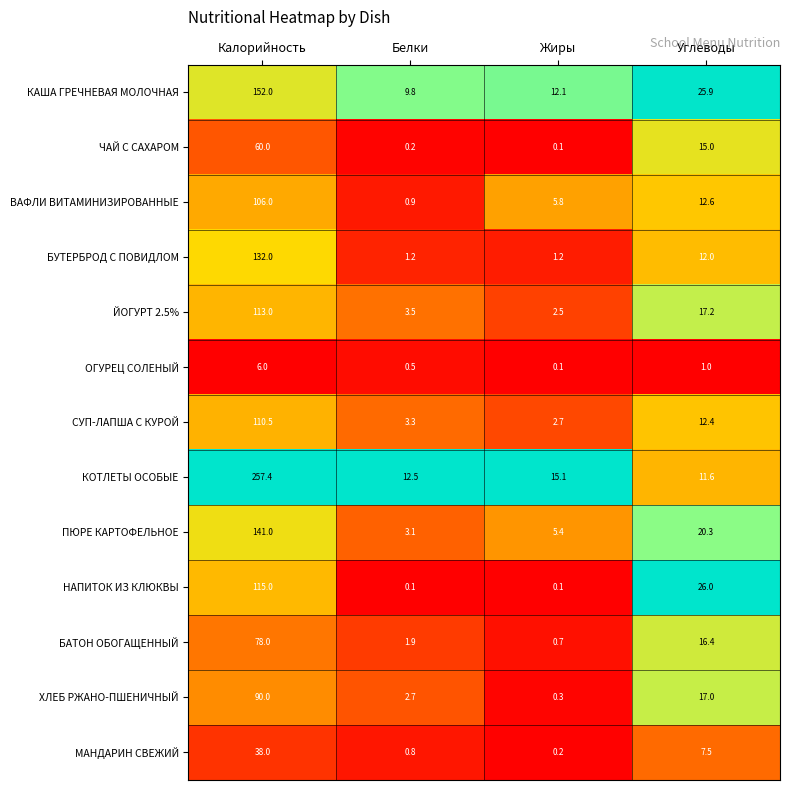

What is the sum of all ОГУРЕЦ СОЛЕНЫЙ values?

7.6